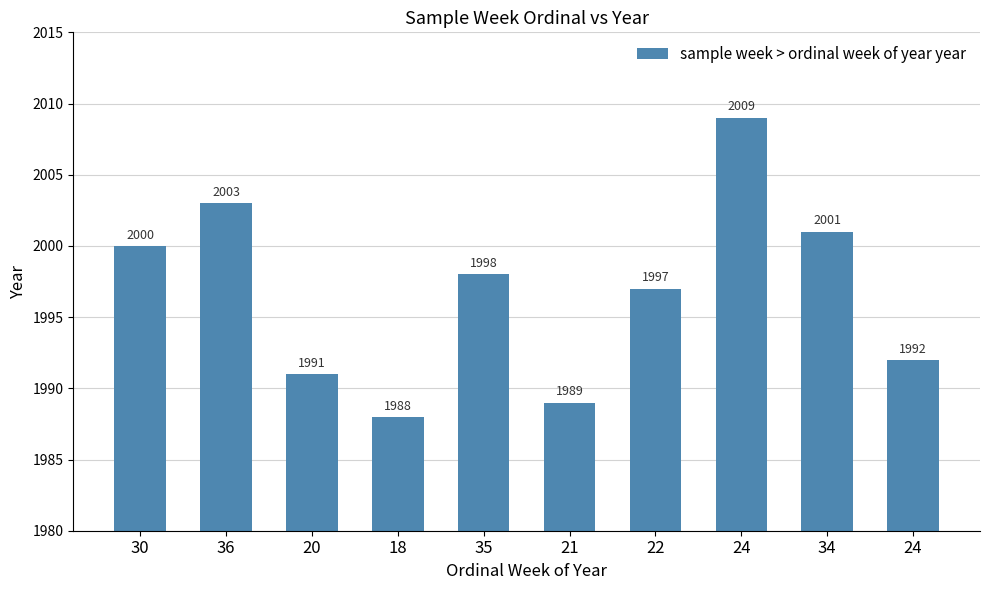

How many data points does each series have?

10